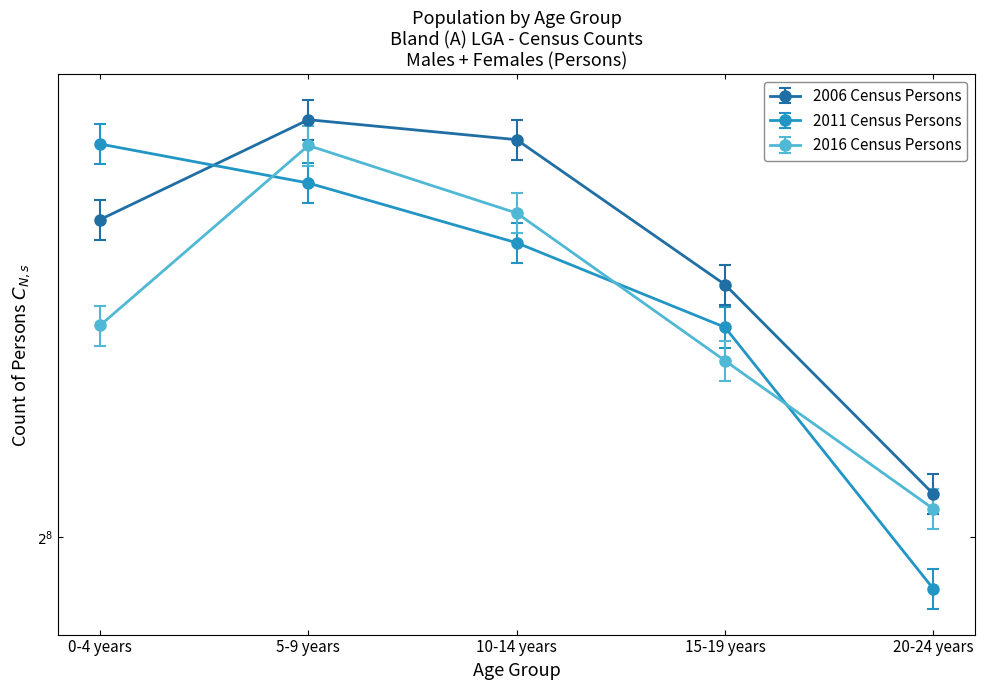

Is this an area chart (filled region under the line)?

No